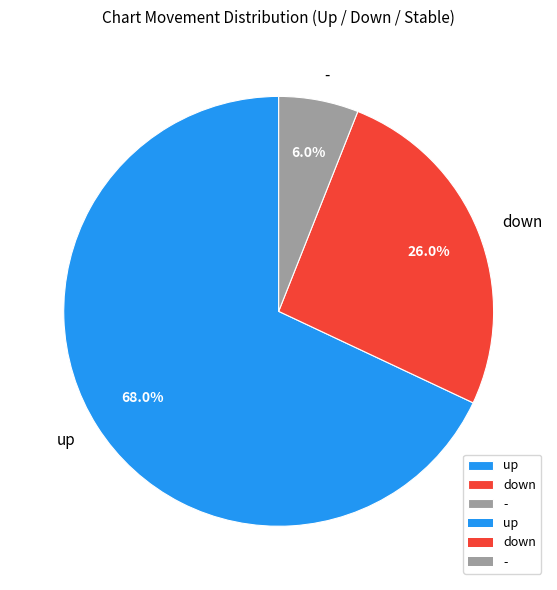

Which slice represents more than half of the pie?

up